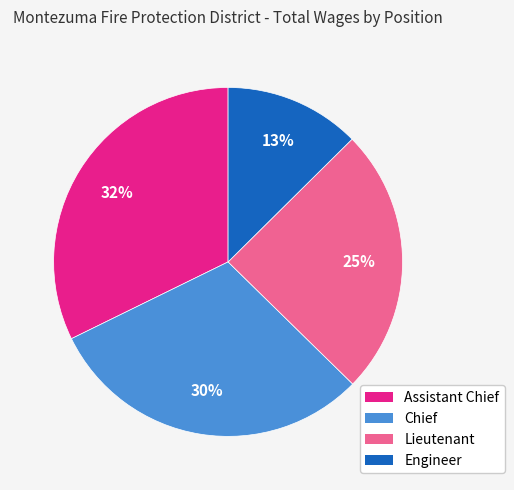

To the nearest percent, what portion does Assistant Chief represent?

32%